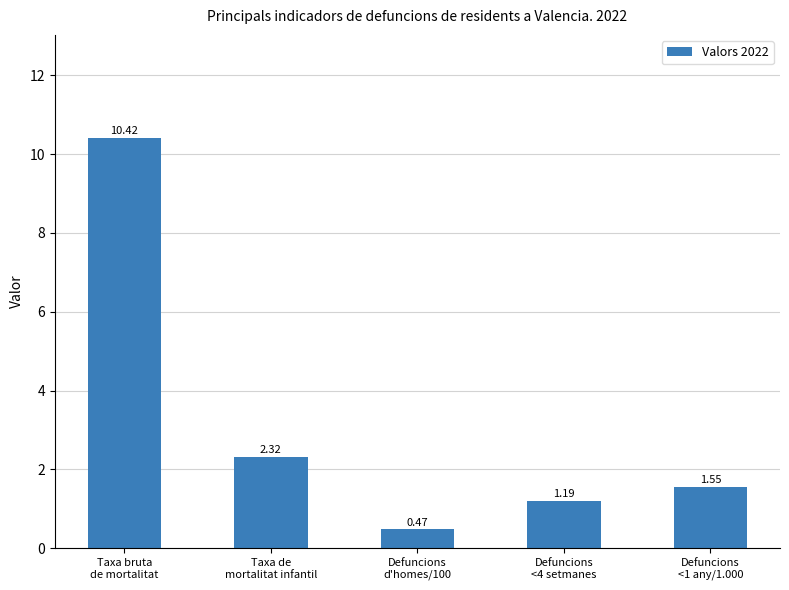

What is the difference between the maximum and minimum values?

9.9